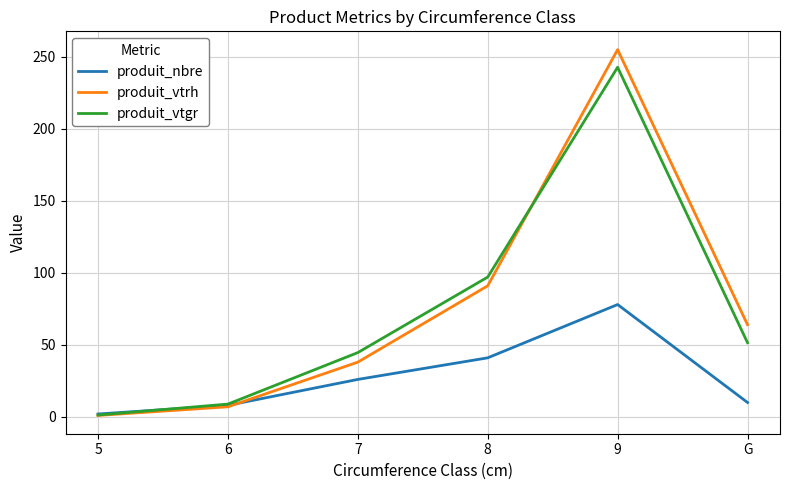

The produit_nbre series shows 26.0 at 7. True or false?

True